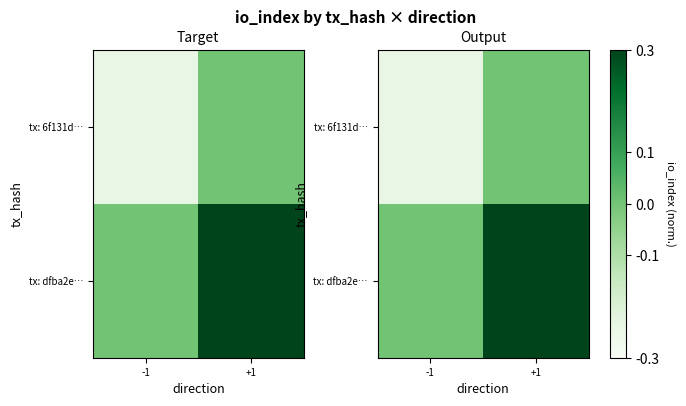

At which label does tx: 6f131d… reach its peak?

+1